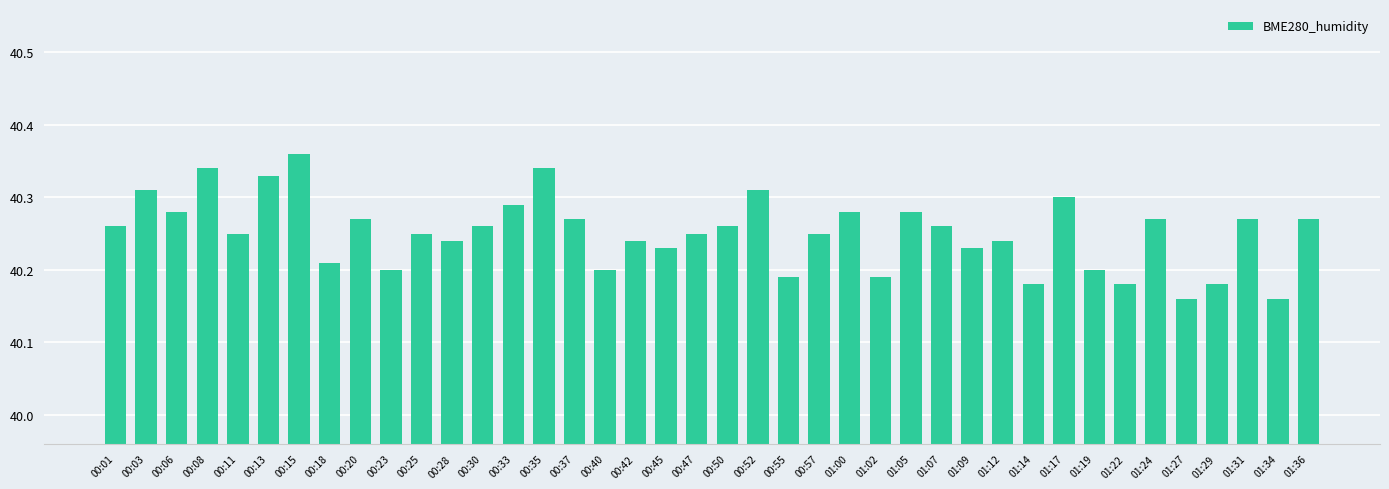

What position from the right is 00:15?

34